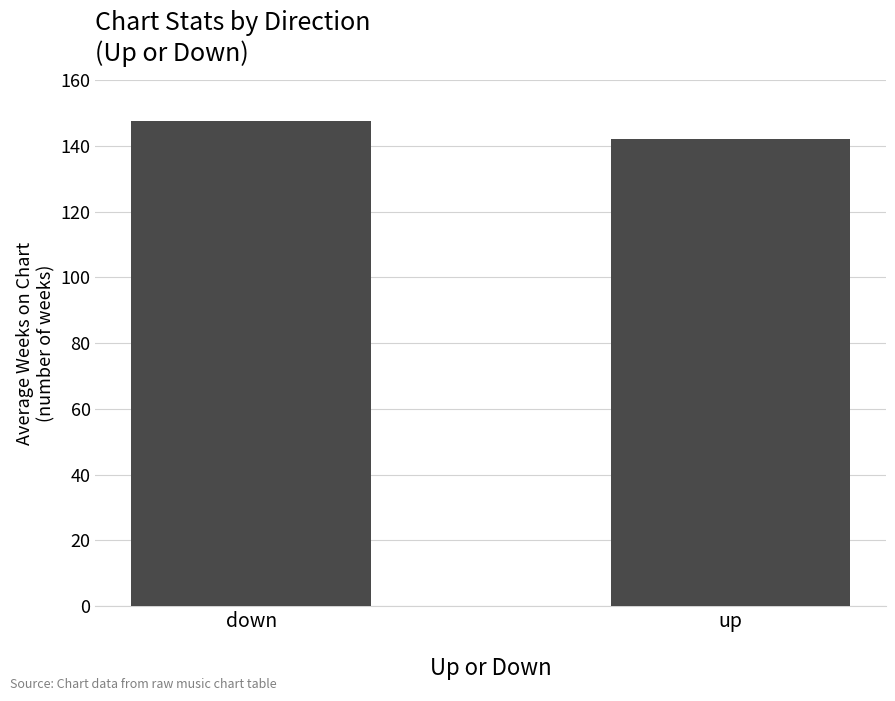

List the labels in order of value, smallest first.

up, down